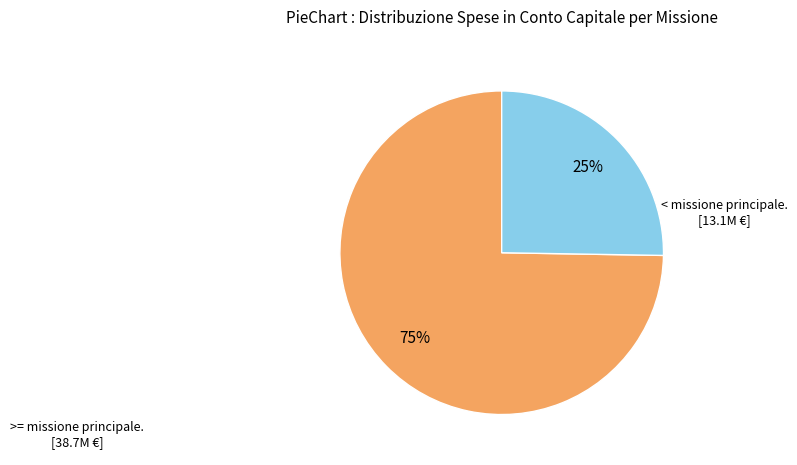

How many segments does this pie chart have?

2